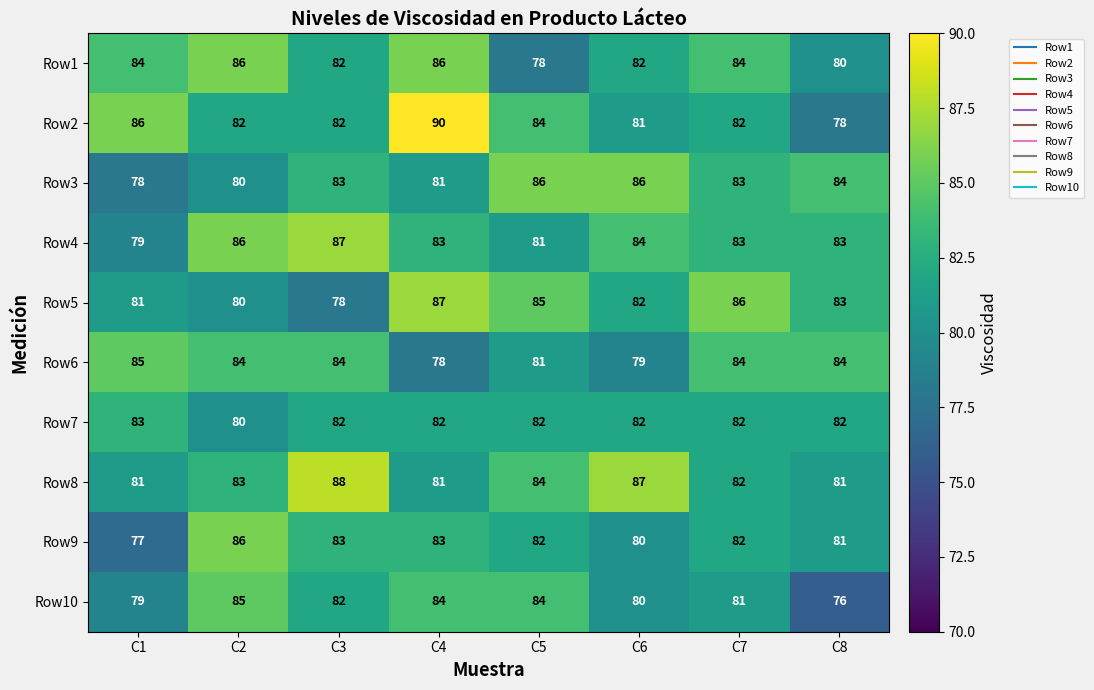

What is the greatest value displayed?

90